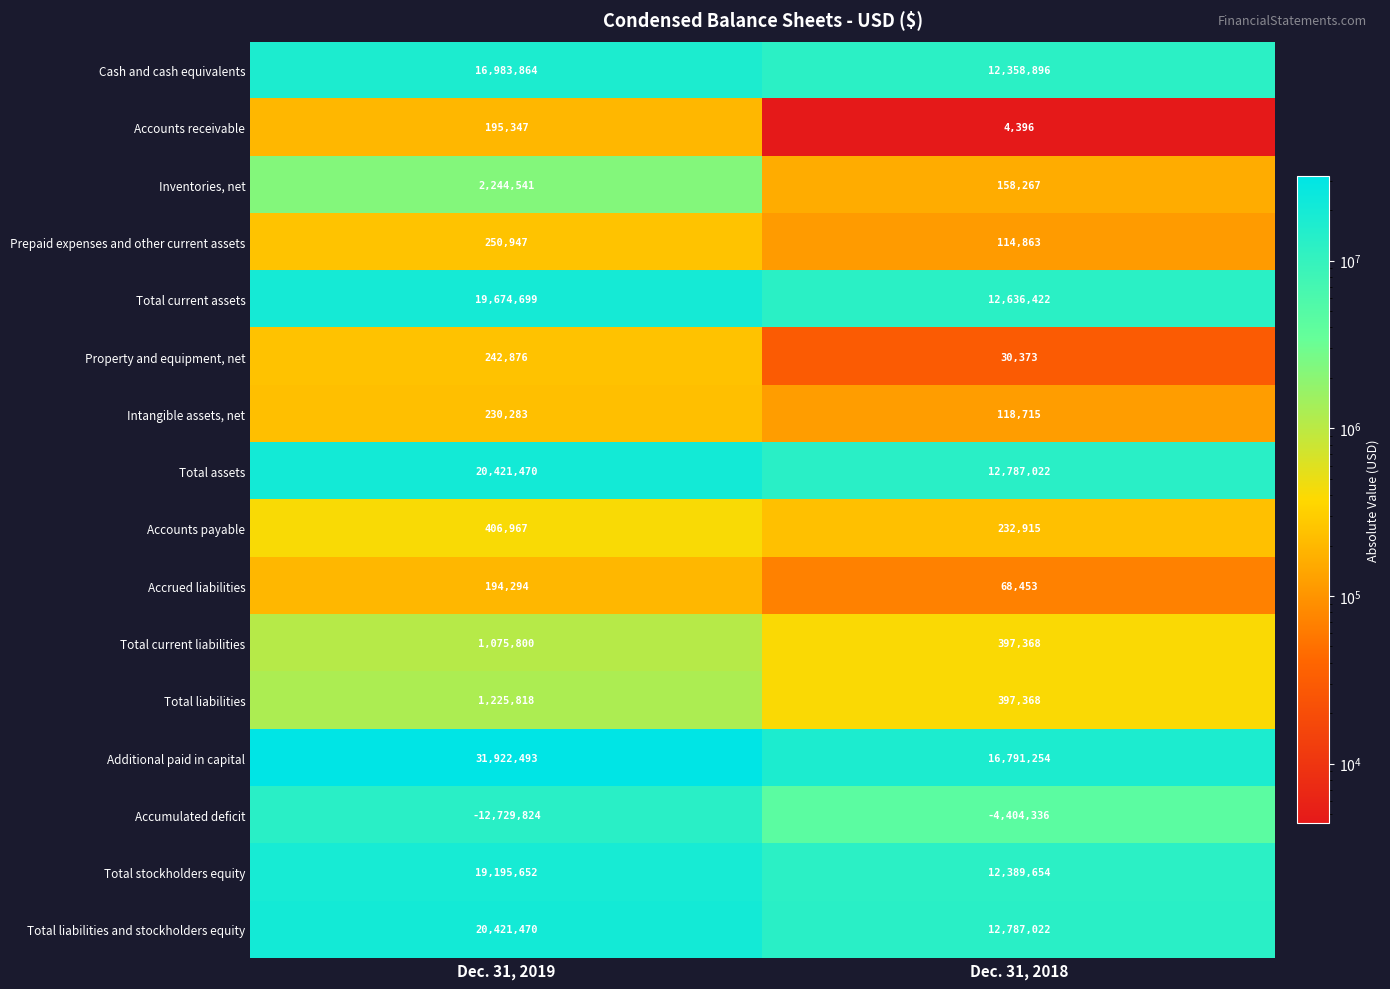

Which series has the largest range (max minus min)?

Additional paid in capital